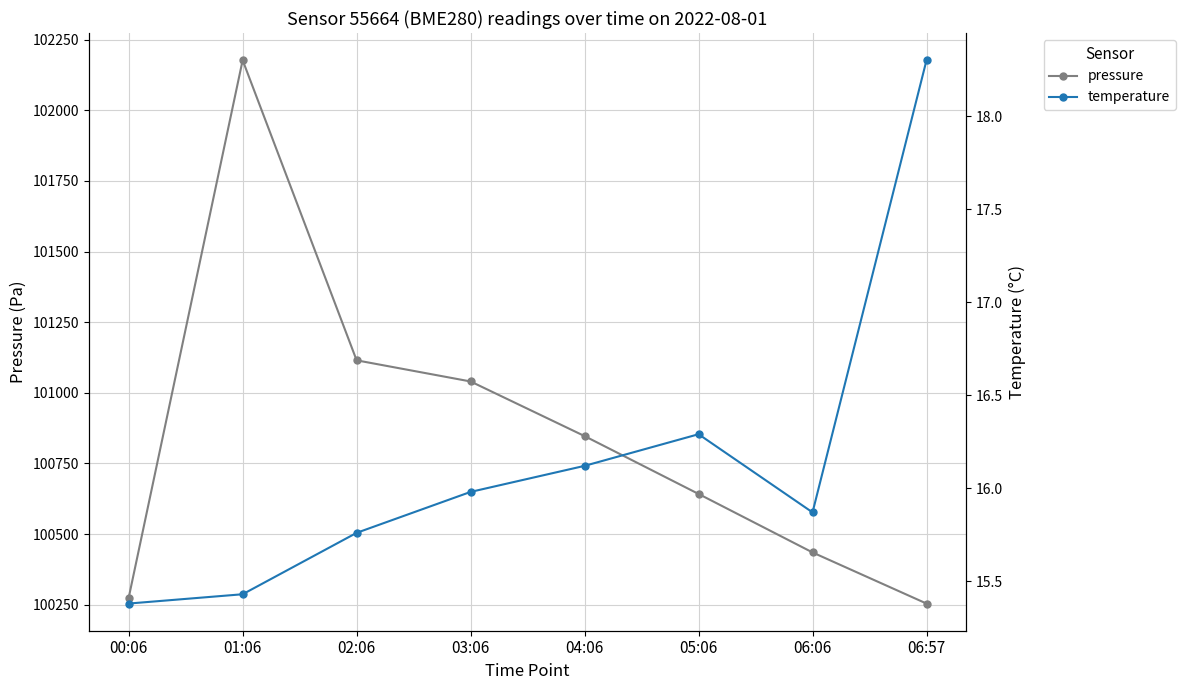

True or false: temperature and pressure cross at least once.

False